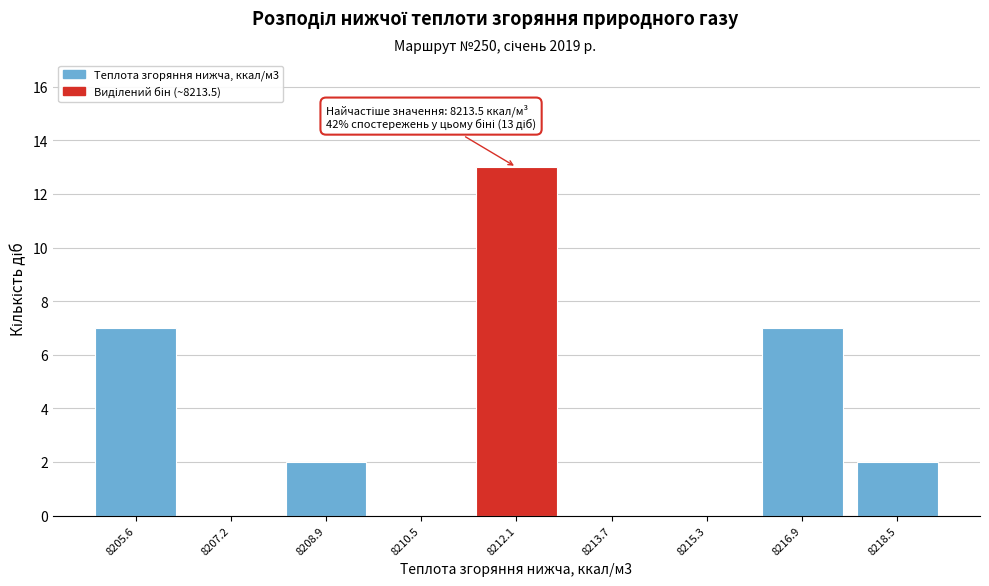

Reading right to left, list all the values displayed in this chart.

8218.5=2	8216.9=7	8215.3=0	8213.7=0	8212.1=13	8210.5=0	8208.9=2	8207.2=0	8205.6=7